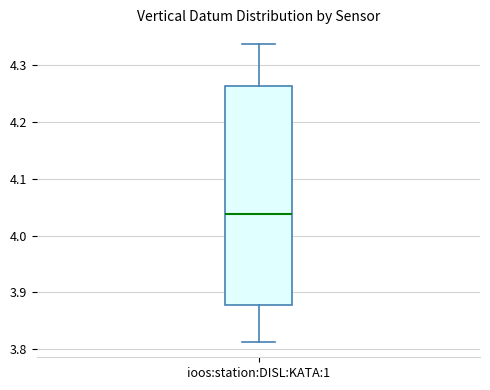

Read this box plot against the y-axis: the position of the median line, the range covered by the box, and the ends of both whiskers. The values are not printed on the chart, so give them approximately, as read against the axis.

median 4.04, box 3.88 to 4.26, whiskers 3.81 to 4.34